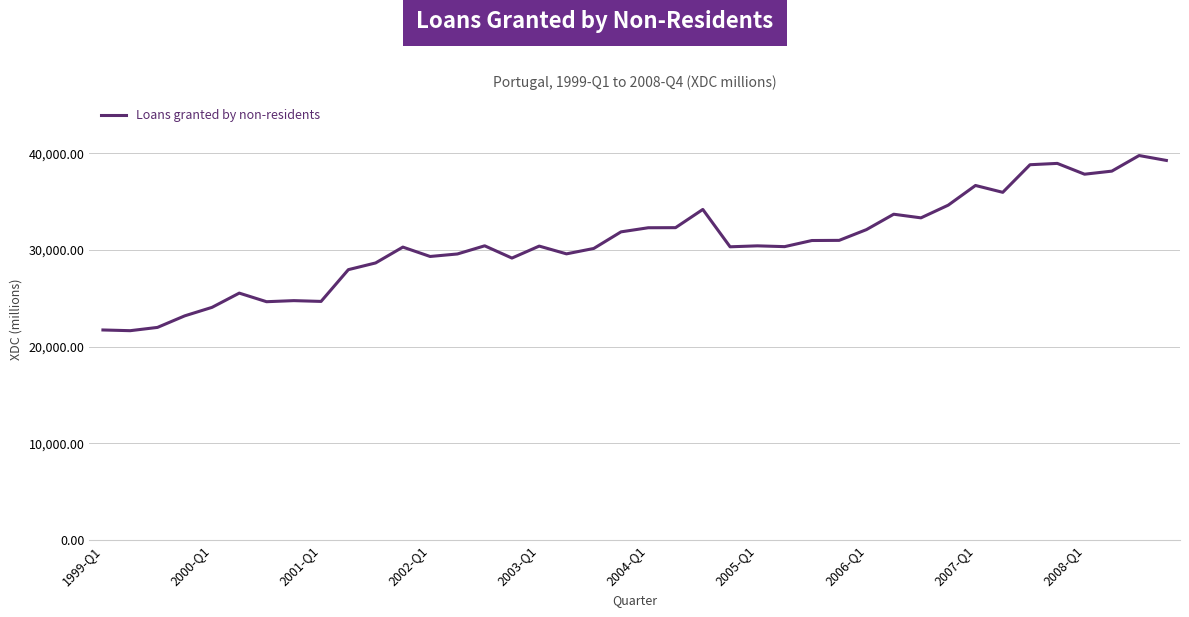

How many series are shown in this chart?

1